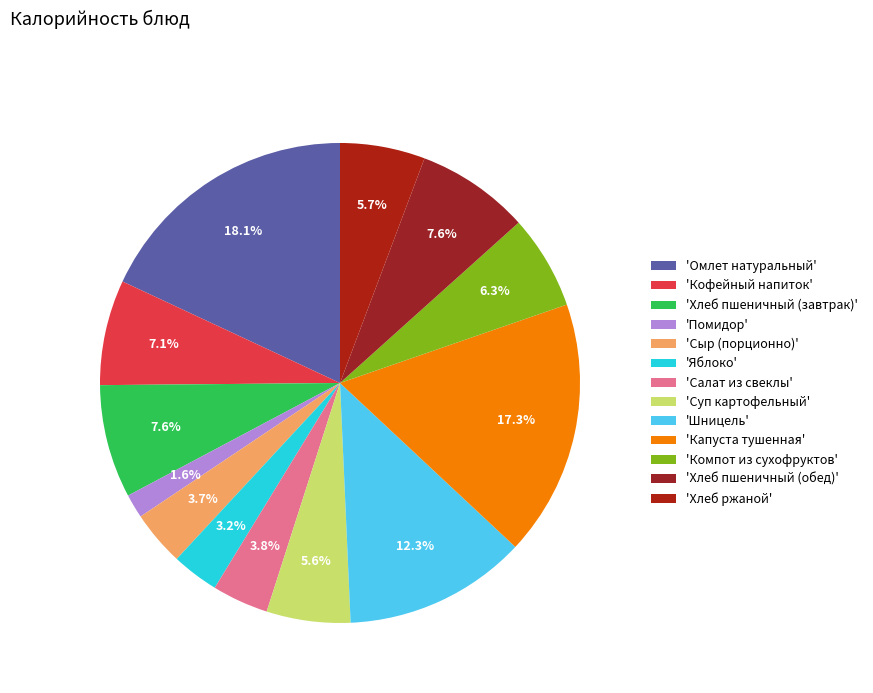

Which slice is the largest?

'Омлет натуральный'